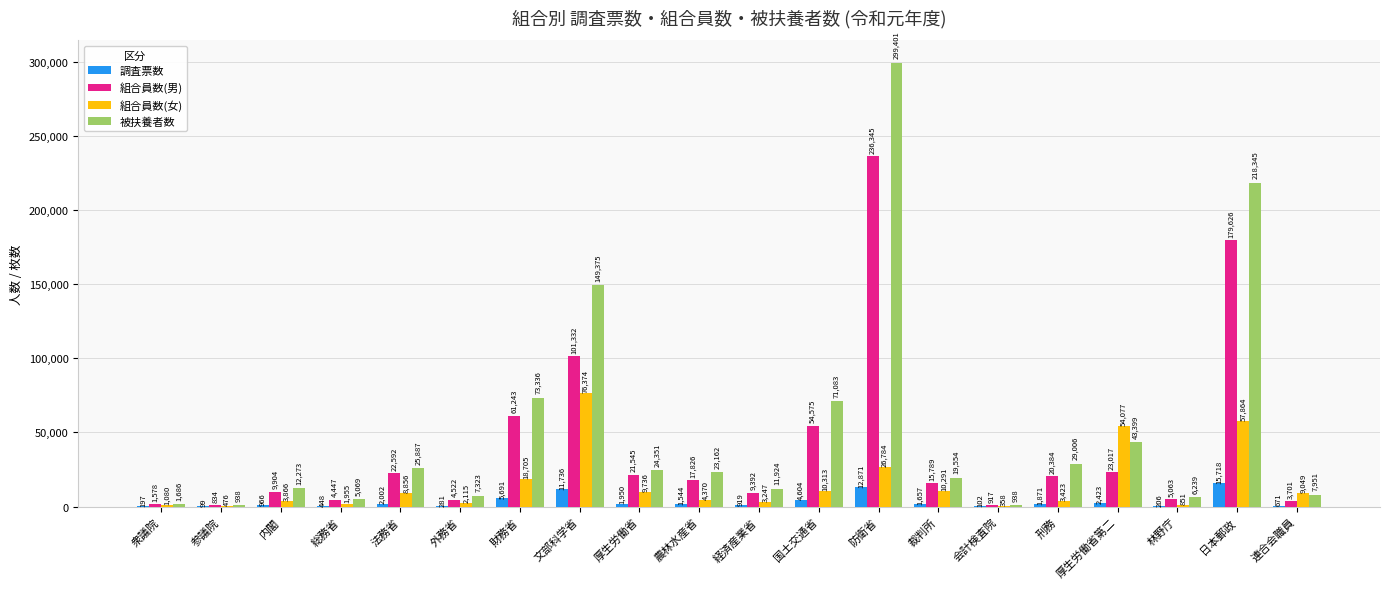

Which series changed the most between 裁判所 and 厚生労働省第二?

組合員数(女)